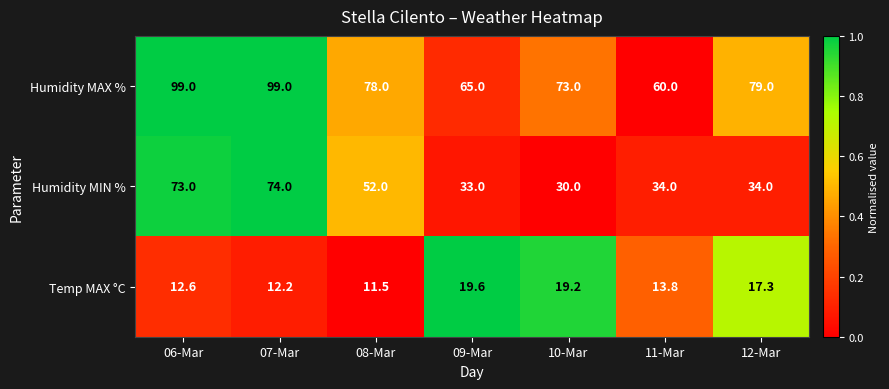

Which series has the largest total across all categories?

Humidity MAX %